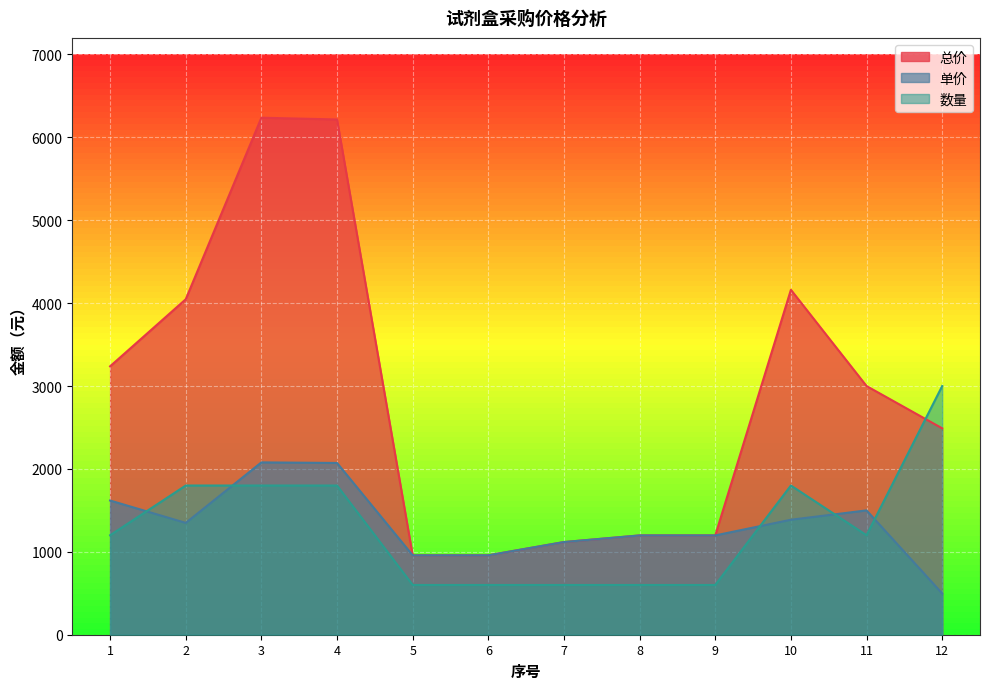

At how many categories does at least one series exceed 589?

12